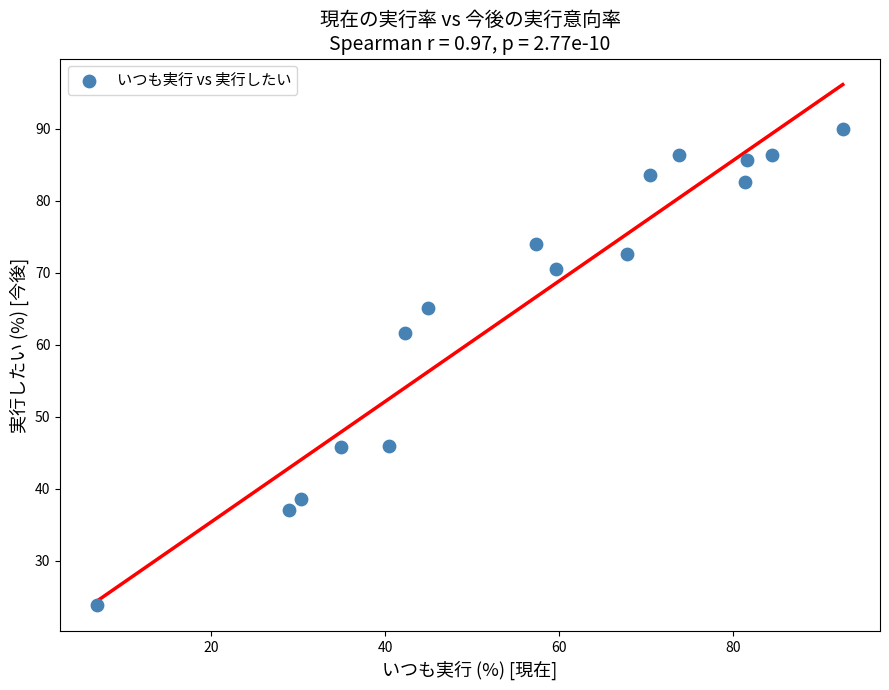

What Y value in the scatter plot is closest to 56?

61.6